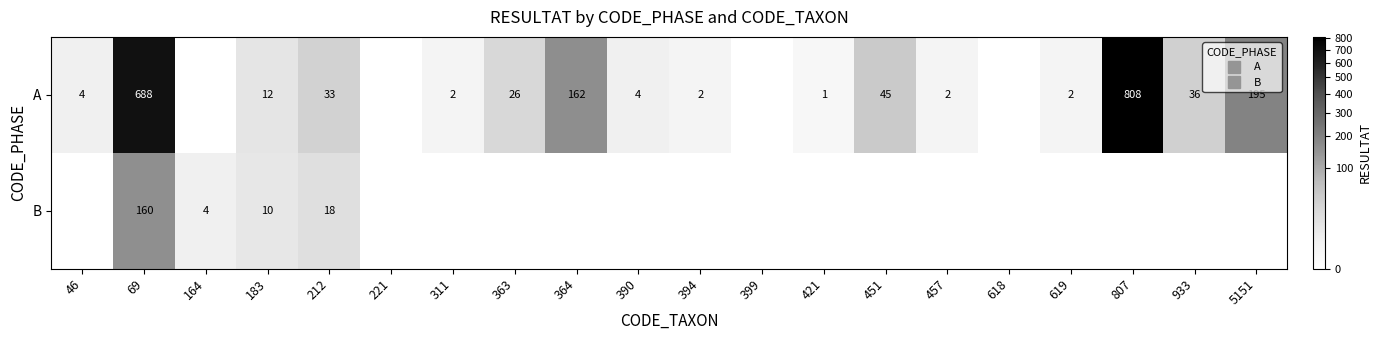

How many values in the A series are below 4?

9